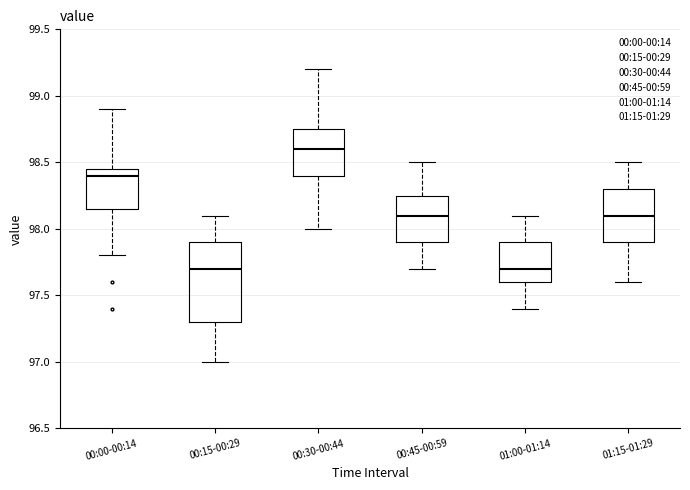

Reading left to right, transcribe this box plot: for each box, give where its median line is, the range the box spans, and where its two whiskers end, as read against the y-axis. The values are not printed on the chart, so give them approximately, as read against the axis.

00:00-00:14: median 98.40, box 98.15 to 98.45, whiskers 97.80 to 98.90
00:15-00:29: median 97.70, box 97.30 to 97.90, whiskers 97.00 to 98.10
00:30-00:44: median 98.60, box 98.40 to 98.75, whiskers 98.00 to 99.20
00:45-00:59: median 98.10, box 97.90 to 98.25, whiskers 97.70 to 98.50
01:00-01:14: median 97.70, box 97.60 to 97.90, whiskers 97.40 to 98.10
01:15-01:29: median 98.10, box 97.90 to 98.30, whiskers 97.60 to 98.50